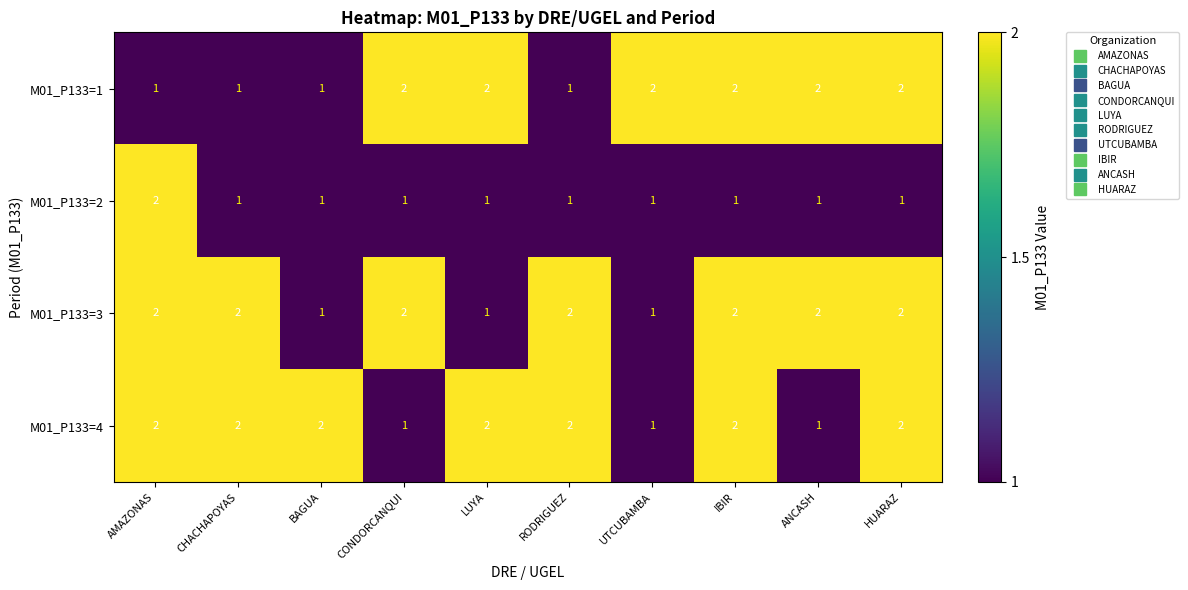

The value of M01_P133=4 at IBIR is 1. True or false?

False